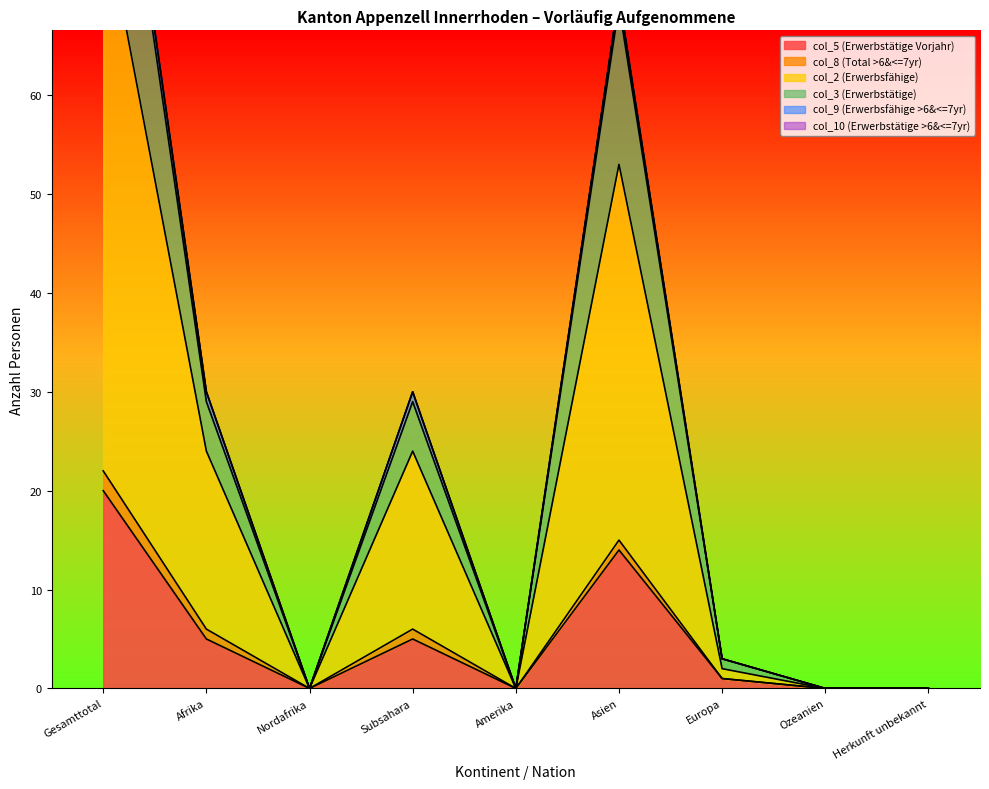

True or false: col_5 (Erwerbstätige Vorjahr) has a value of 0 at Herkunft unbekannt.

True